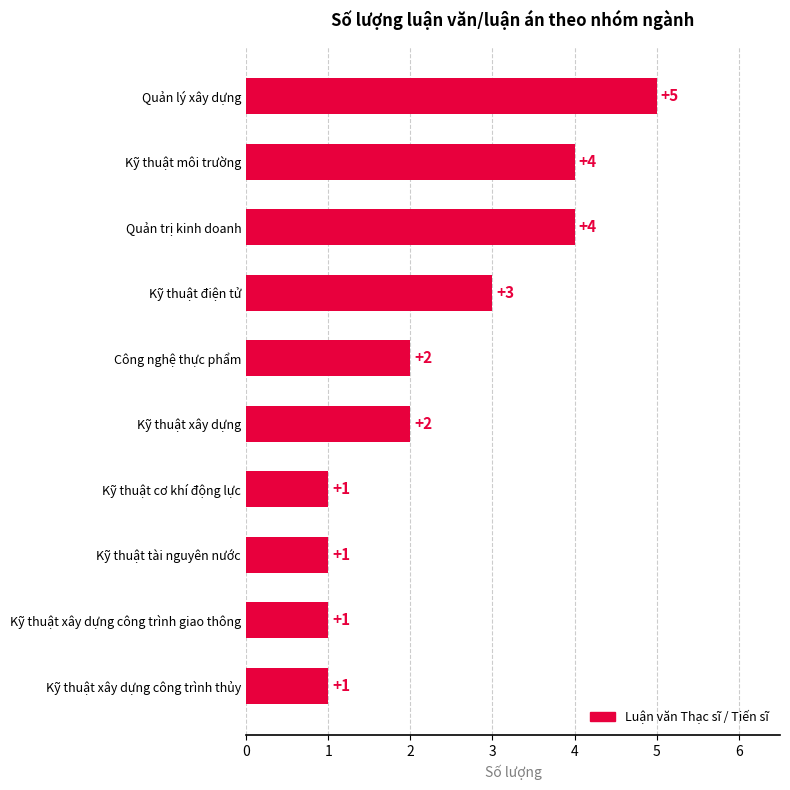

What is the difference between the maximum and second lowest values?

4